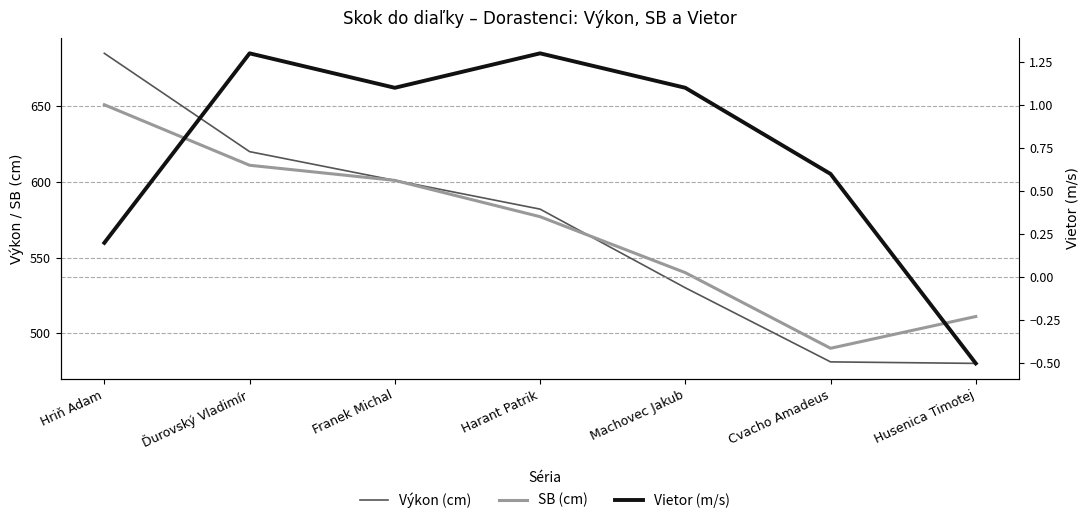

True or false: Vietor (m/s) and Výkon (cm) cross at least once.

False